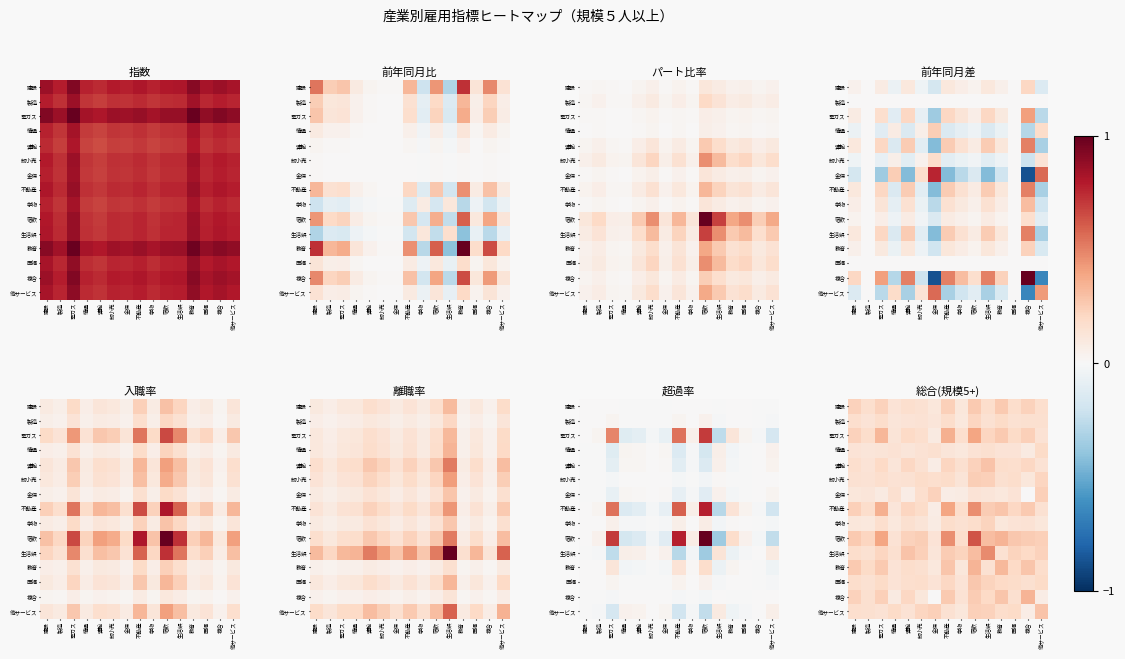

At which category is the sum across all series the highest?

宿飲